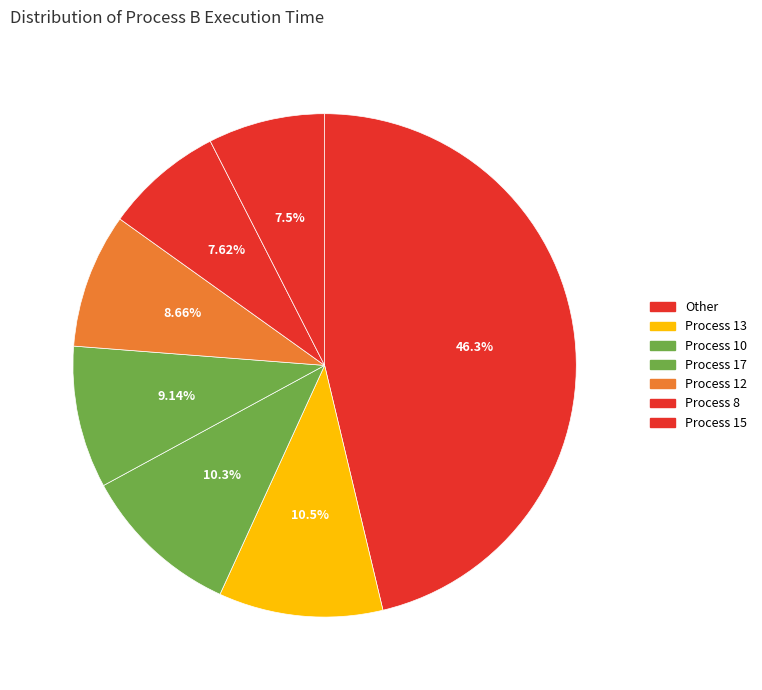

Does any single category account for the majority?

No